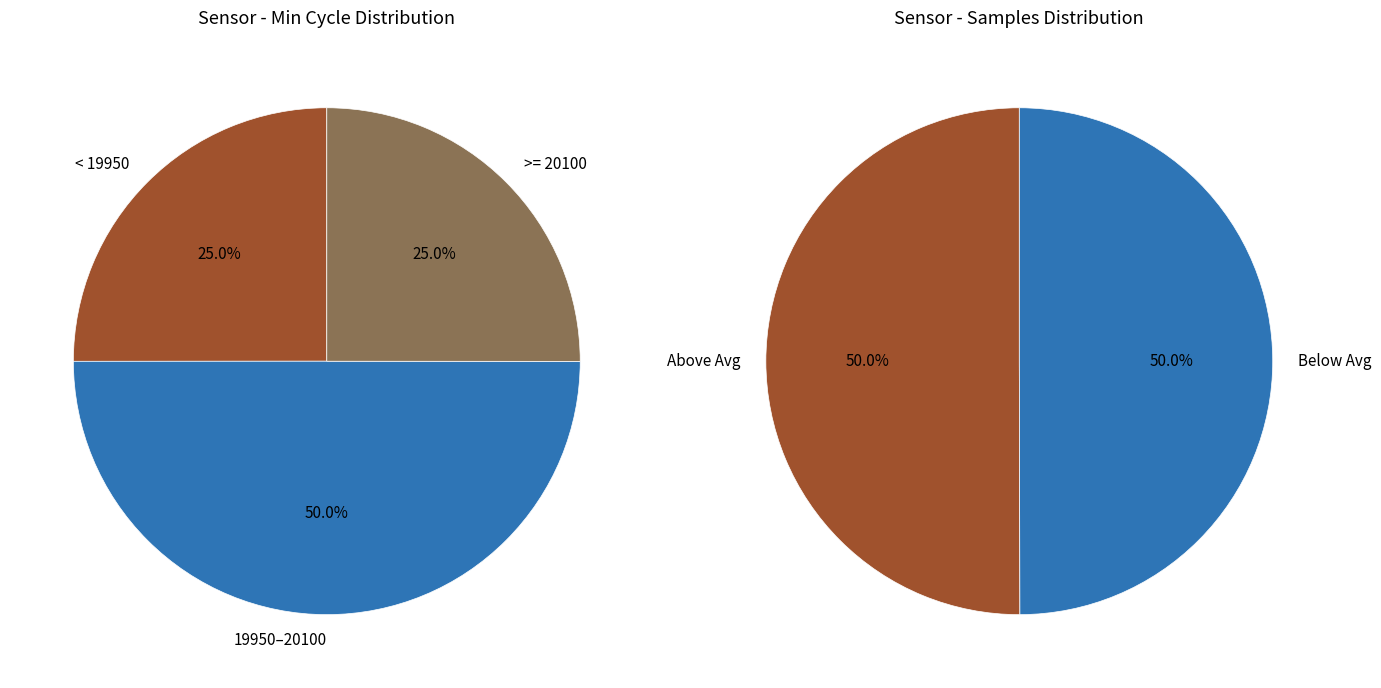

Does 28 account for over 50% of the chart?

No